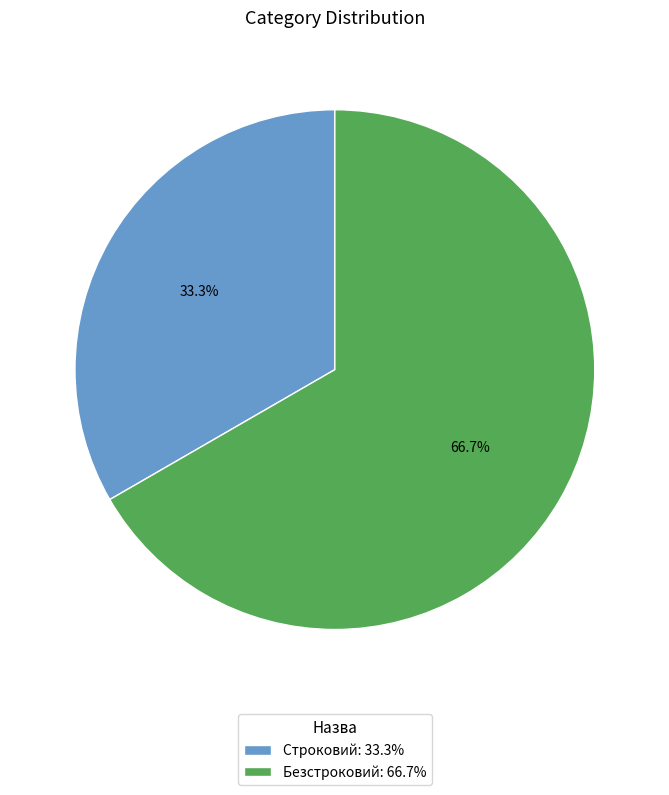

How much of the chart is everything except Безстроковий?

33.3%